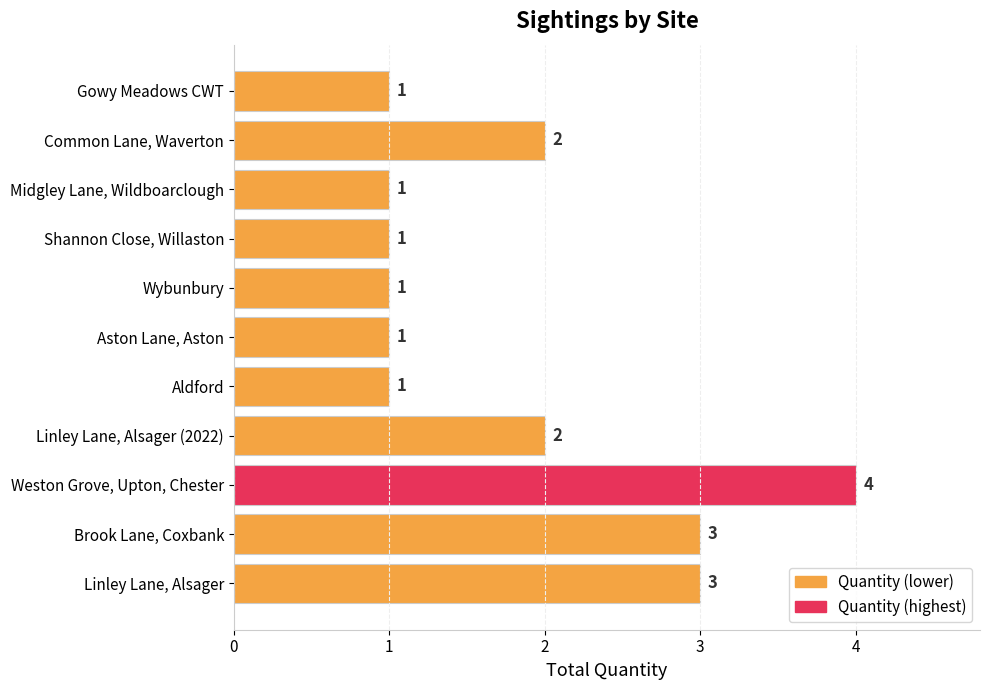

Count the number of categories in the chart.

11